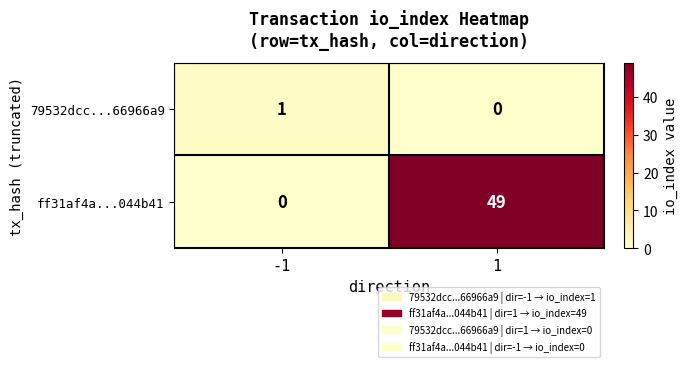

Which series has the widest spread of values?

ff31af4a...044b41